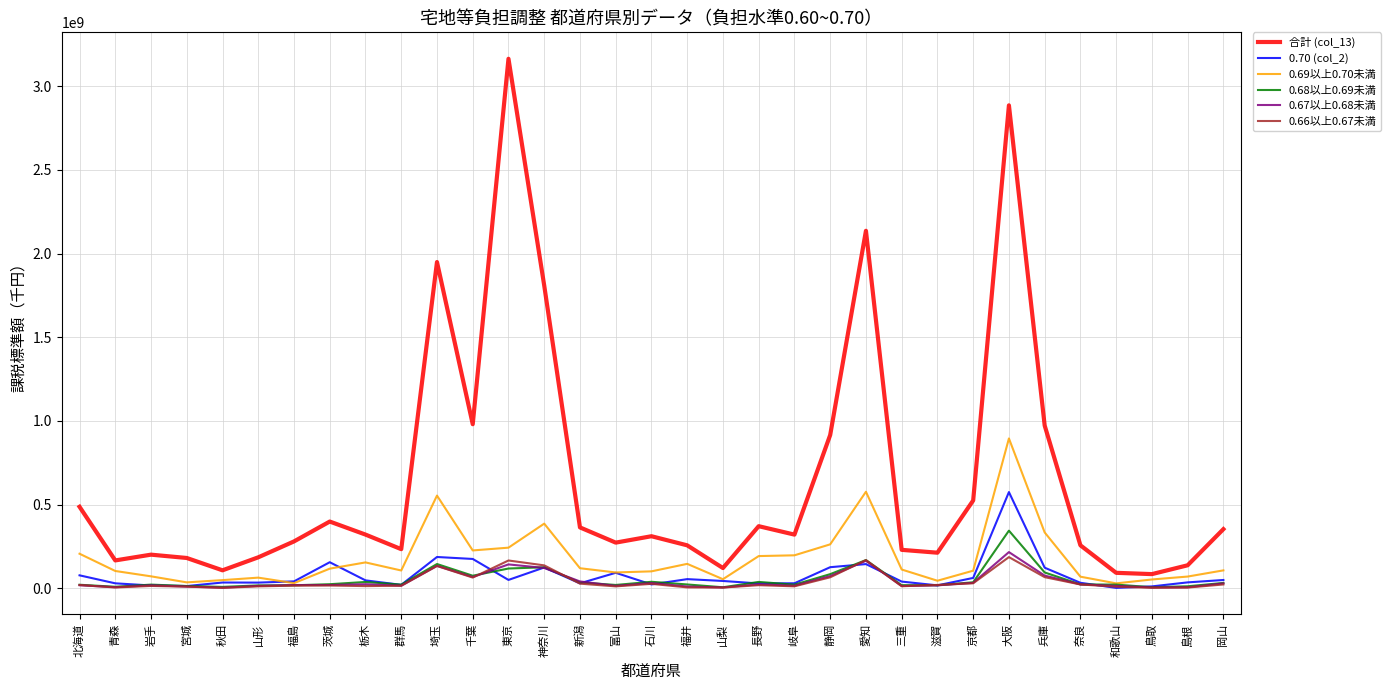

In 0.67以上0.68未満, how many points are lower than both neighbors (excluding endpoints)?

10